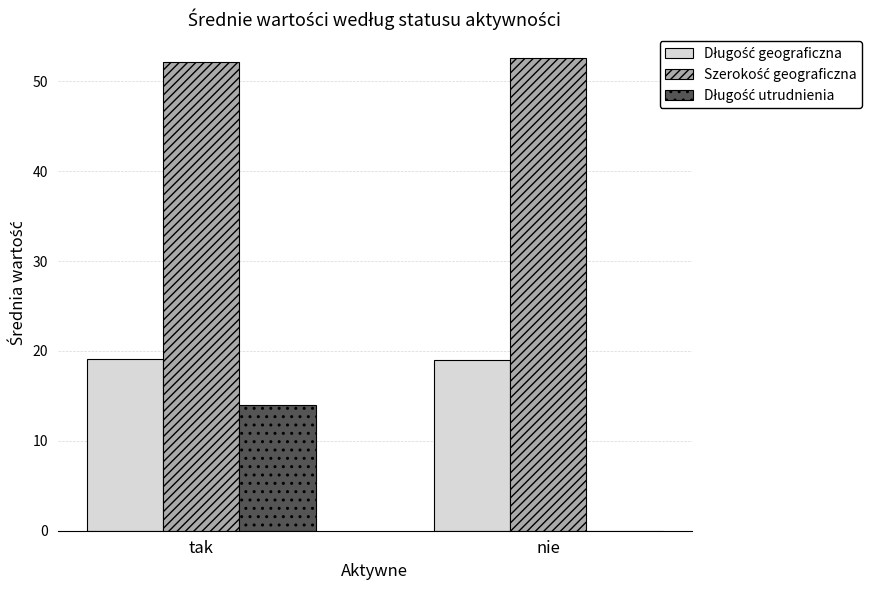

What is the total value across all series at nie?

71.6